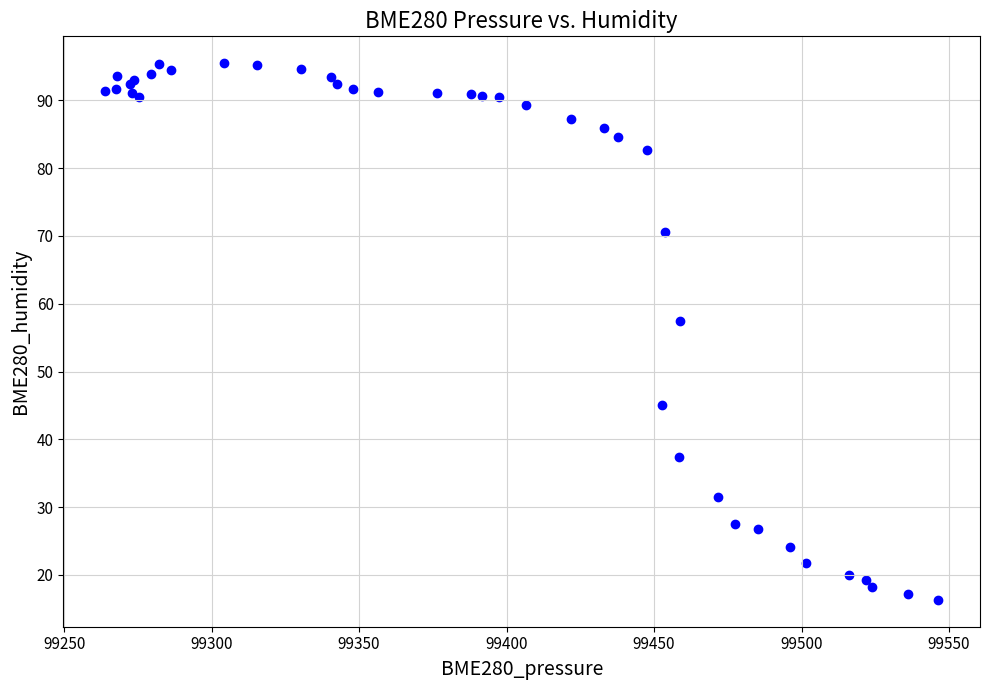

What Y value in the scatter plot is closest to 55?

57.5